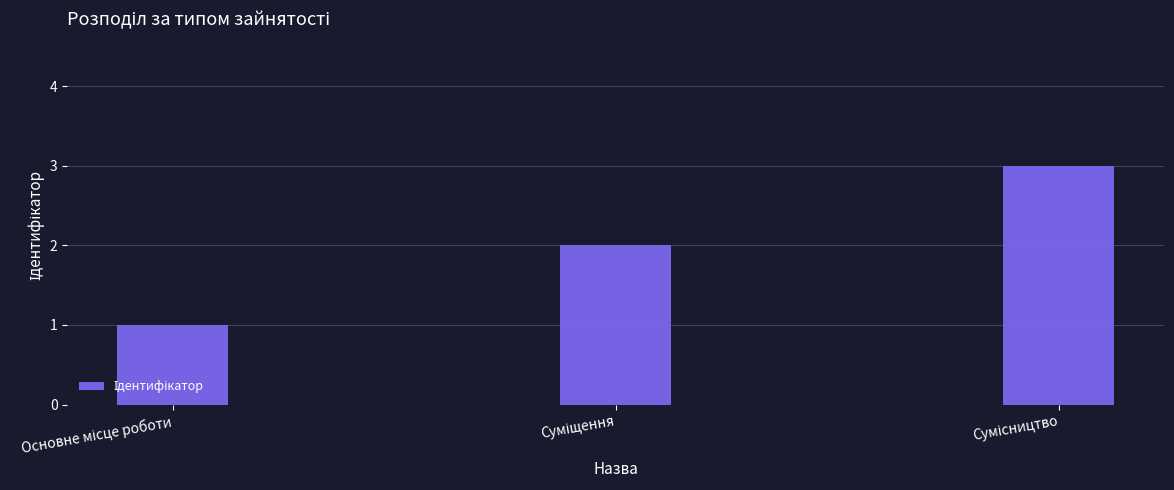

What is the sum of all values?

6